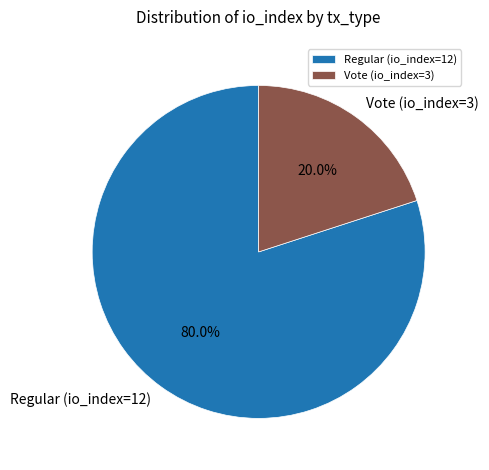

Between Vote (io_index=3) and Regular (io_index=12), which is larger?

Regular (io_index=12)